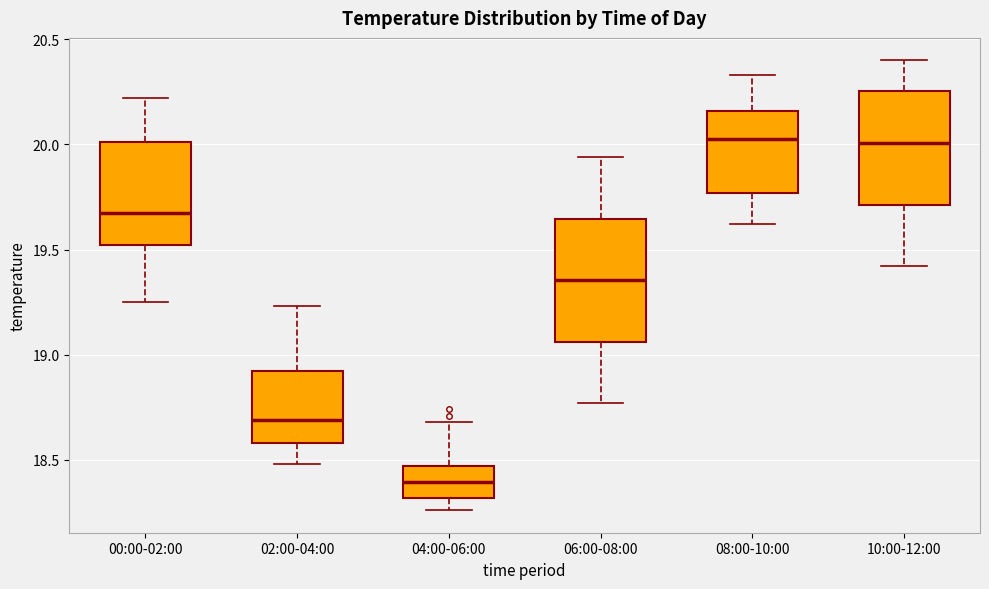

Where is the upper edge of the box for 06:00-08:00 on the y-axis? The values are not printed on the chart, so give them approximately, as read against the axis.

19.65